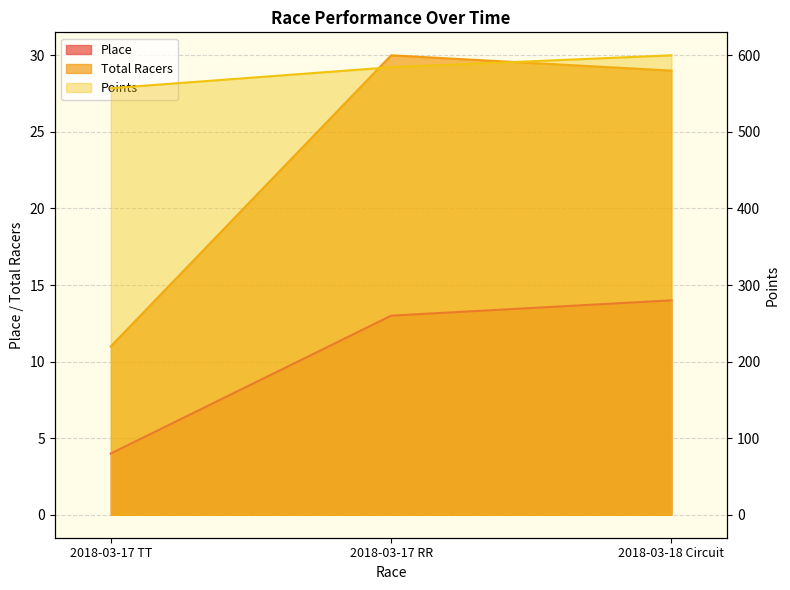

True or false: Points has a value of 800.2 at 2018-03-17 TT.

False